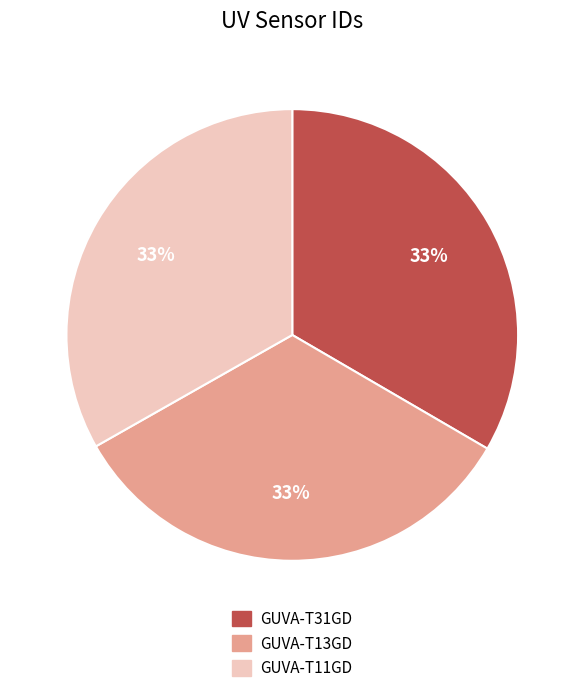

Combined, do GUVA-T31GD and GUVA-T13GD account for over 50%?

Yes